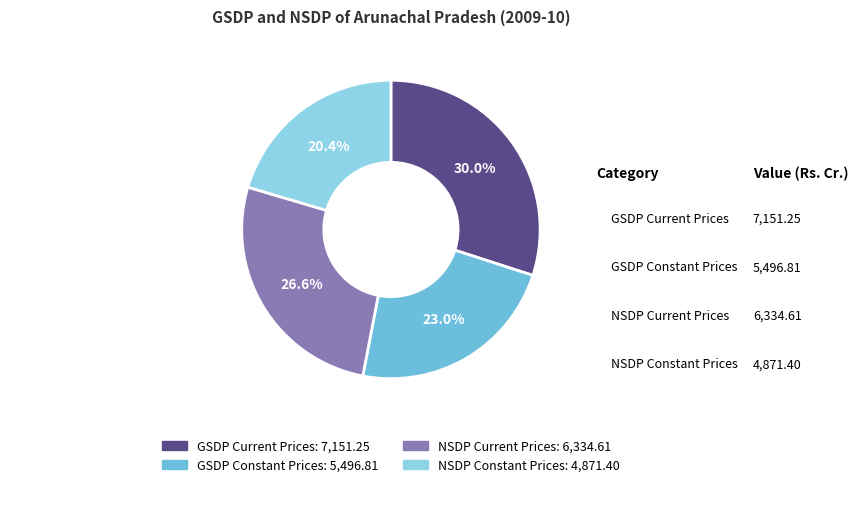

Does GSDP Current Prices represent more than half of the total?

No